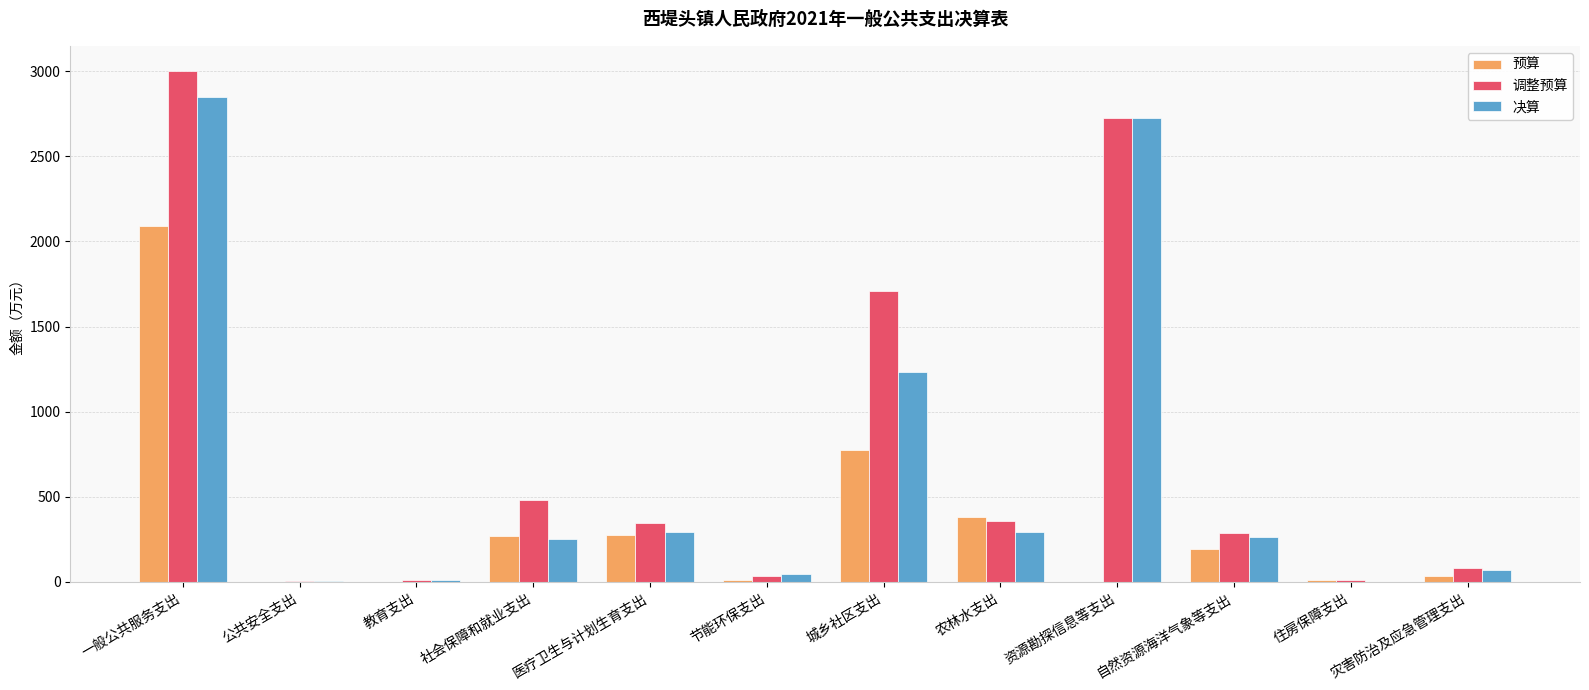

How many categories are shown in the chart?

12